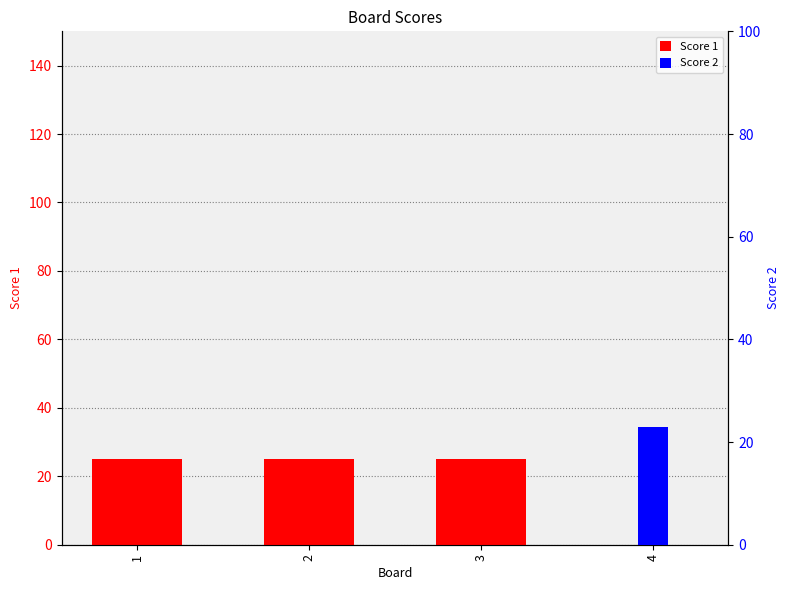

What is the total value across all series at 4?

23